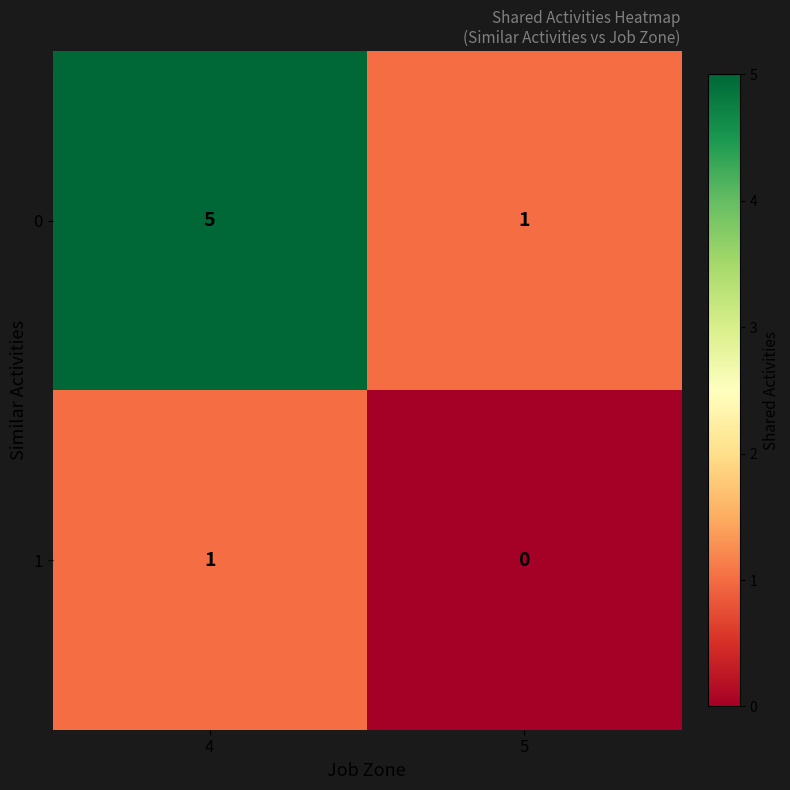

Is the value of 1 at 5 greater than the value of 0 at 5?

No